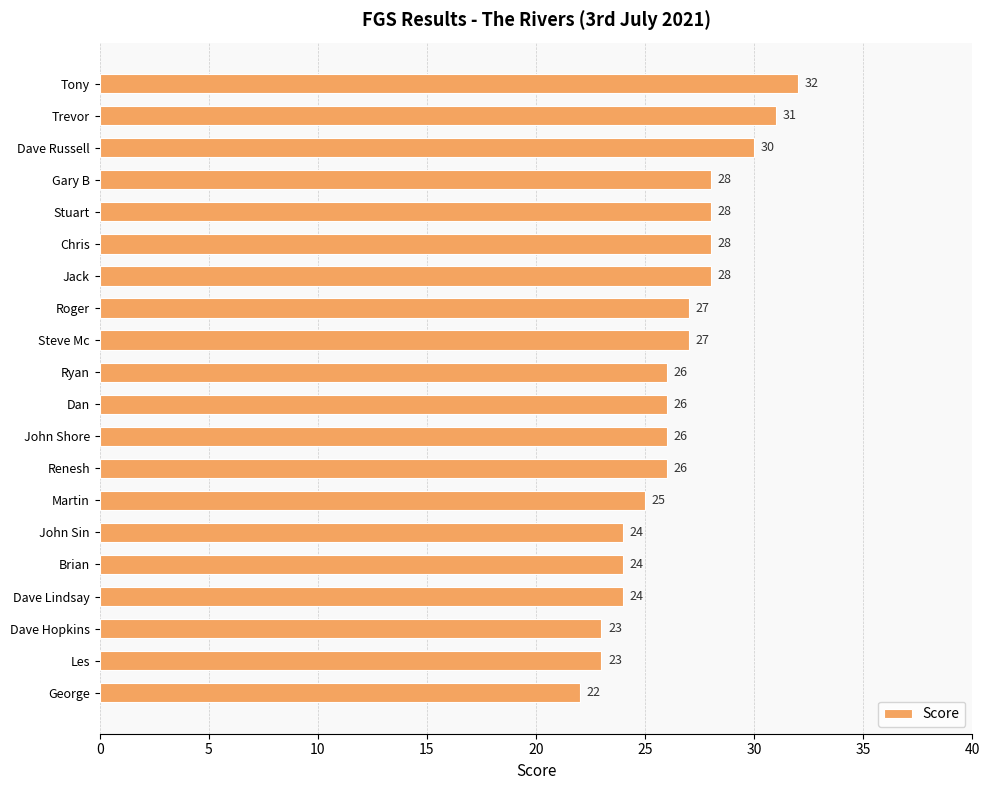

How many bars are there in total?

20